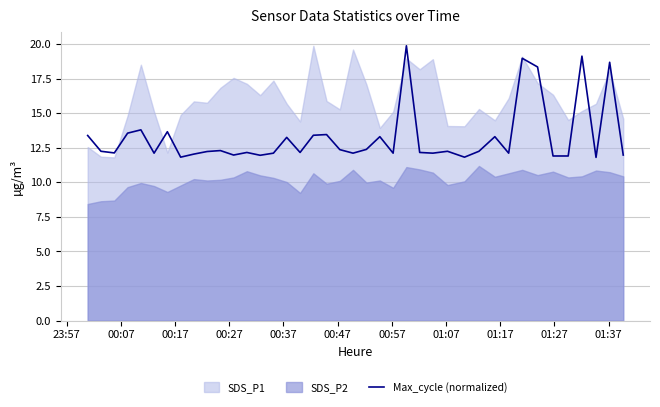

Count the number of values greater than 12.

32